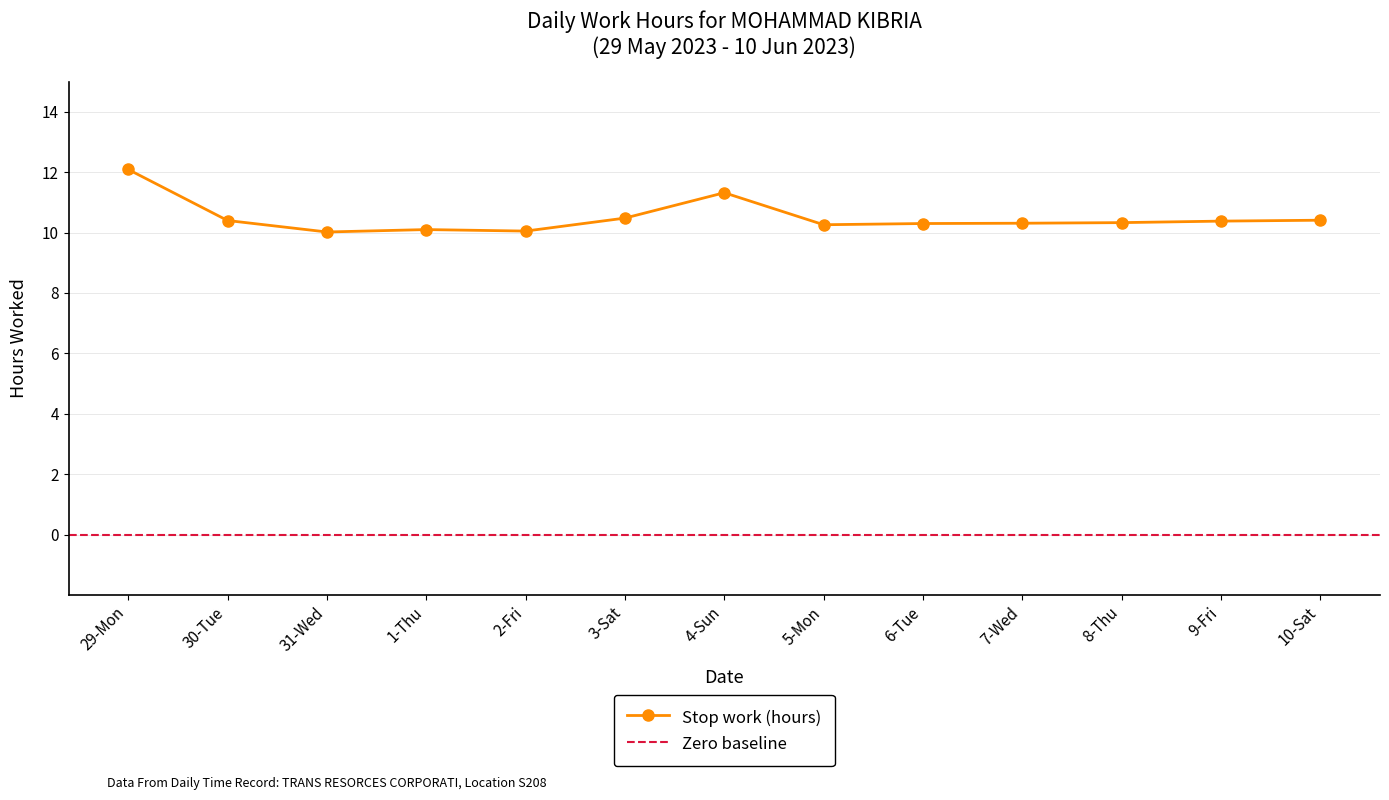

What value does the data have at 8-Thu?

10.3